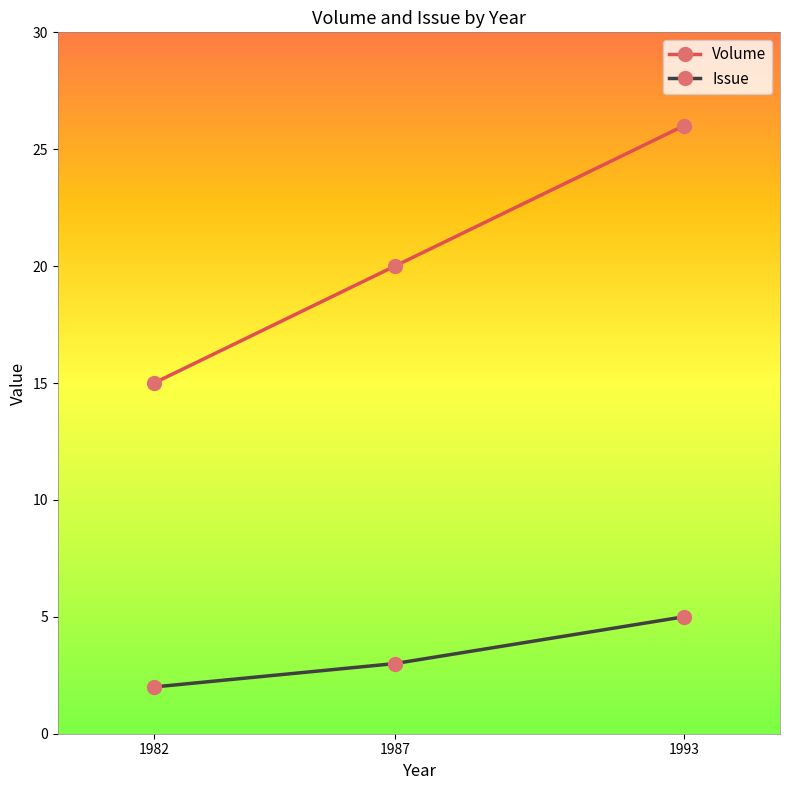

What is the approximate value of Volume at 1987?

20